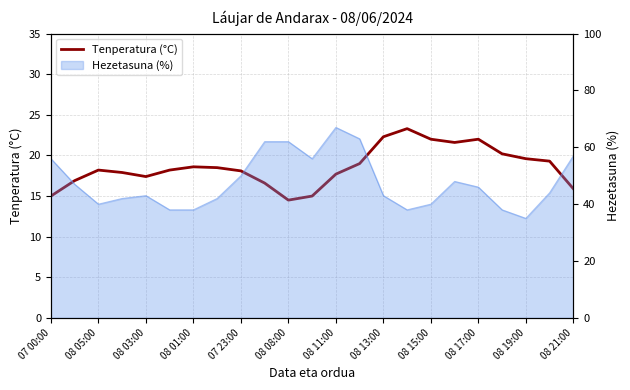

Between 07 00:00 and 08 21:00, which is larger?

08 21:00